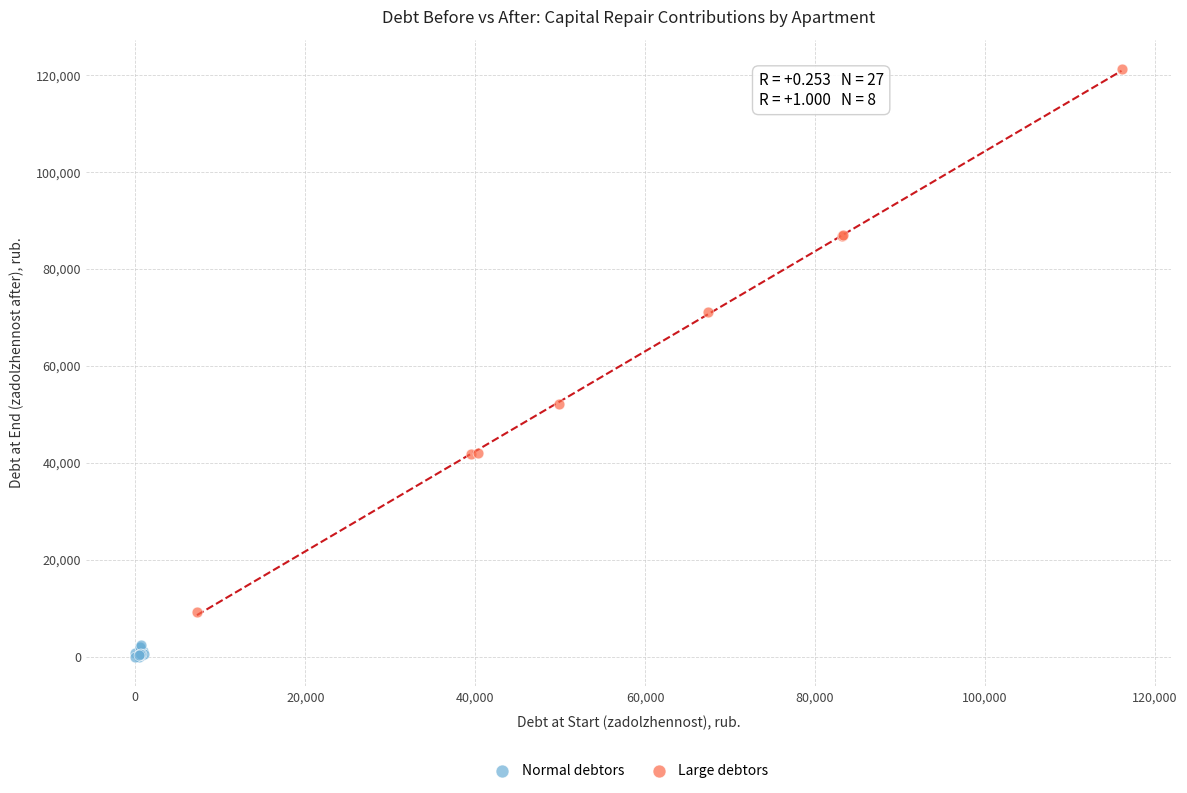

Which series contains the highest Y value?

Large debtors